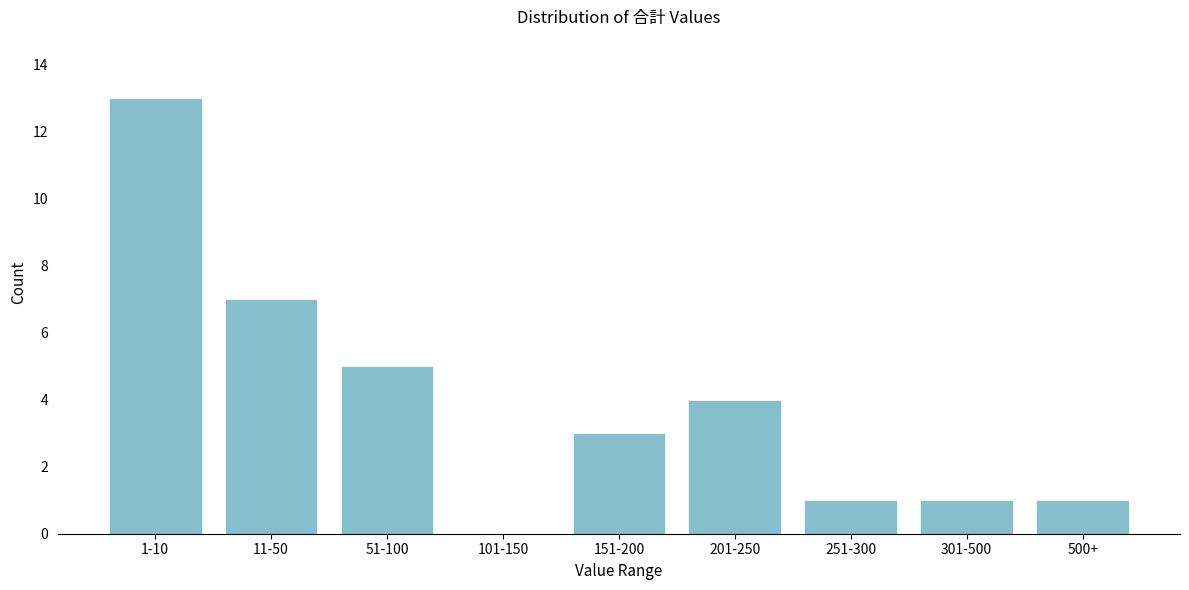

Reading left to right, what are all the values shown in this chart?

1-10=13	11-50=7	51-100=5	101-150=0	151-200=3	201-250=4	251-300=1	301-500=1	500+=1